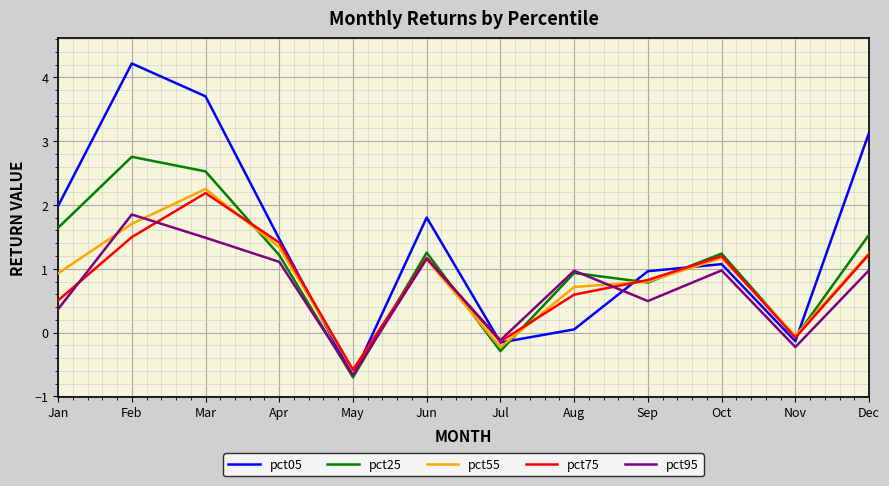

Where does the pct55 series first go above 1?

Feb